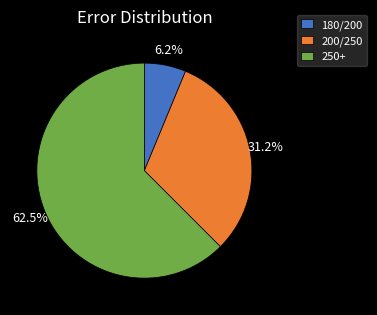

To the nearest percent, what portion does 180/200 represent?

6%